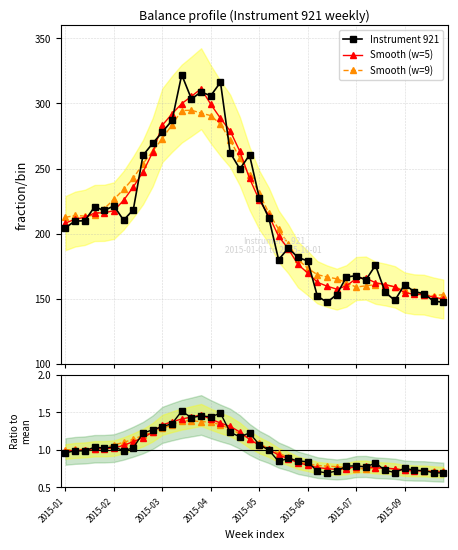

What is the lowest value of the Smooth (w=5) series?

149.6